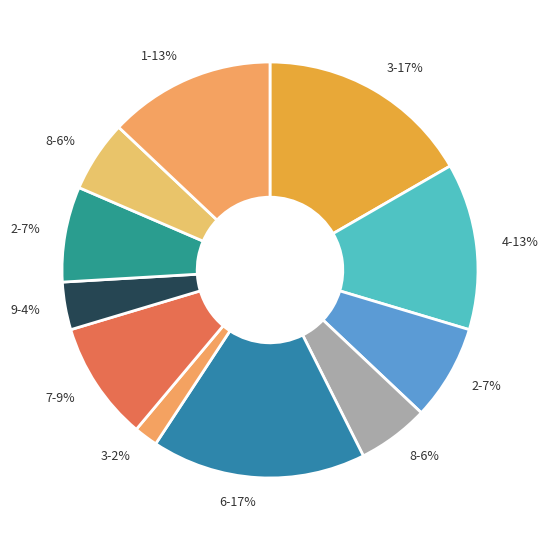

Is there any slice that represents more than half of the pie?

No